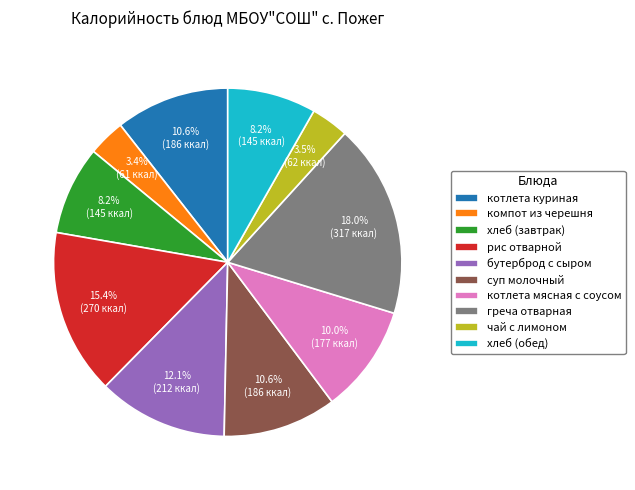

What is the total percentage of бутерброд с сыром and чай с лимоном?

15.6%